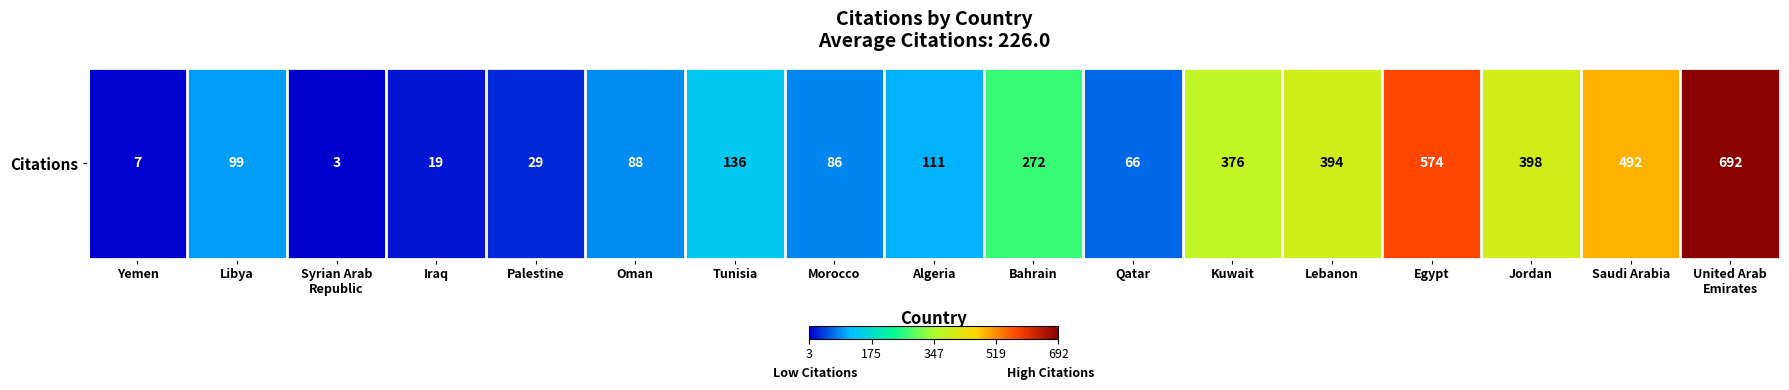

Where does the data first go above 111?

Tunisia